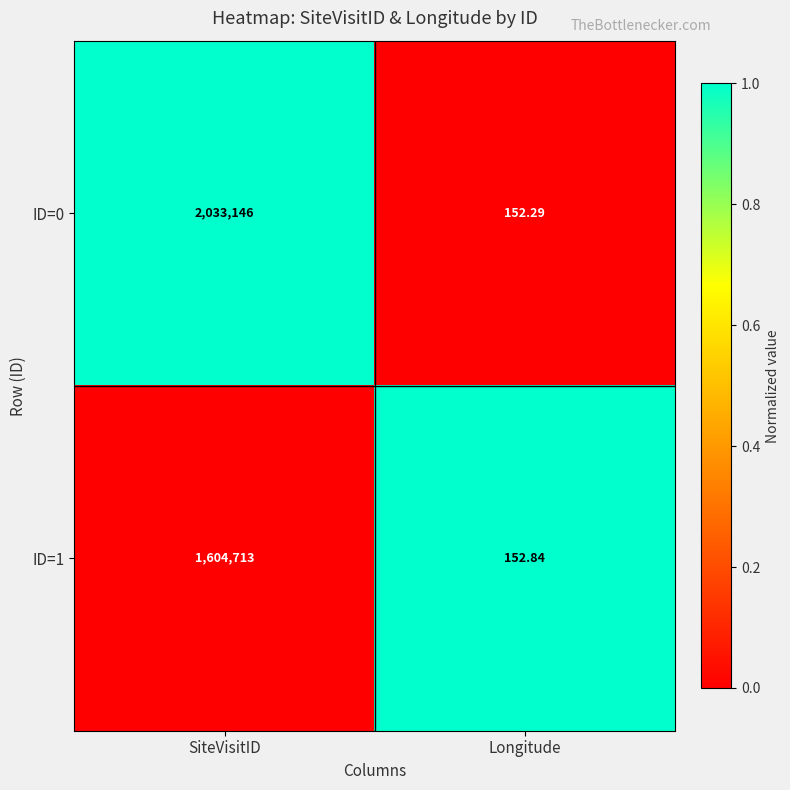

At SiteVisitID, list the series in order from smallest to largest.

ID=1, ID=0